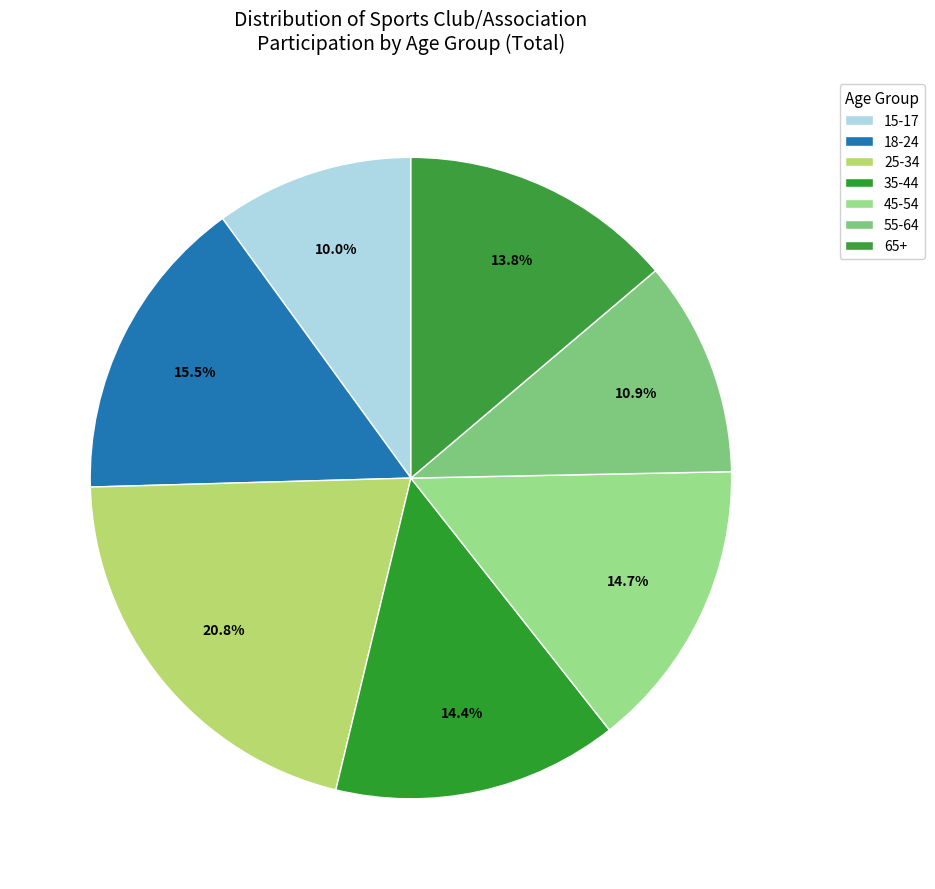

Count the number of slices in the pie.

7